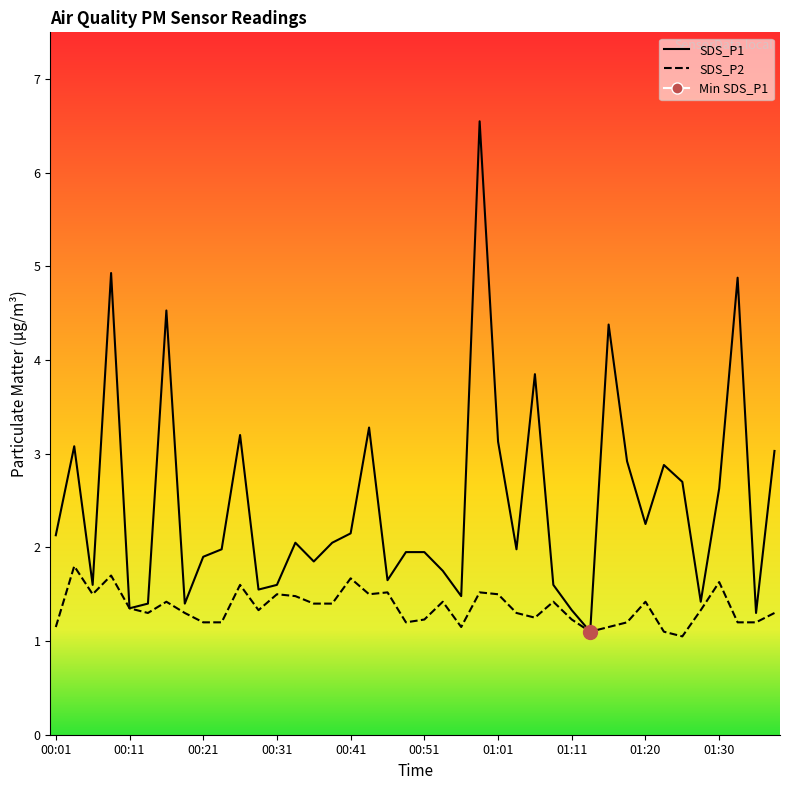

What is the difference between the second highest and minimum values in the SDS_P2 series?

0.6